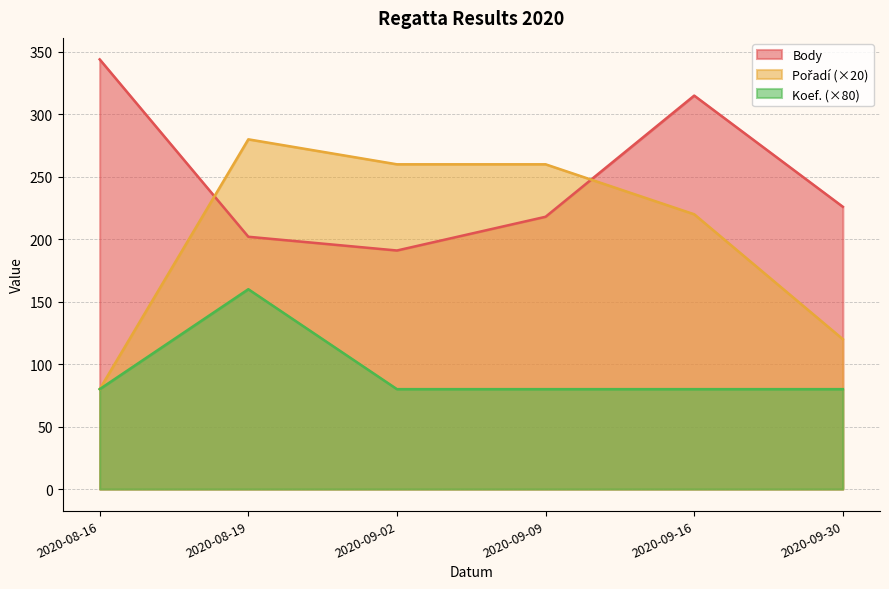

True or false: Pořadí has a value of 14 at 2020-08-19.

True